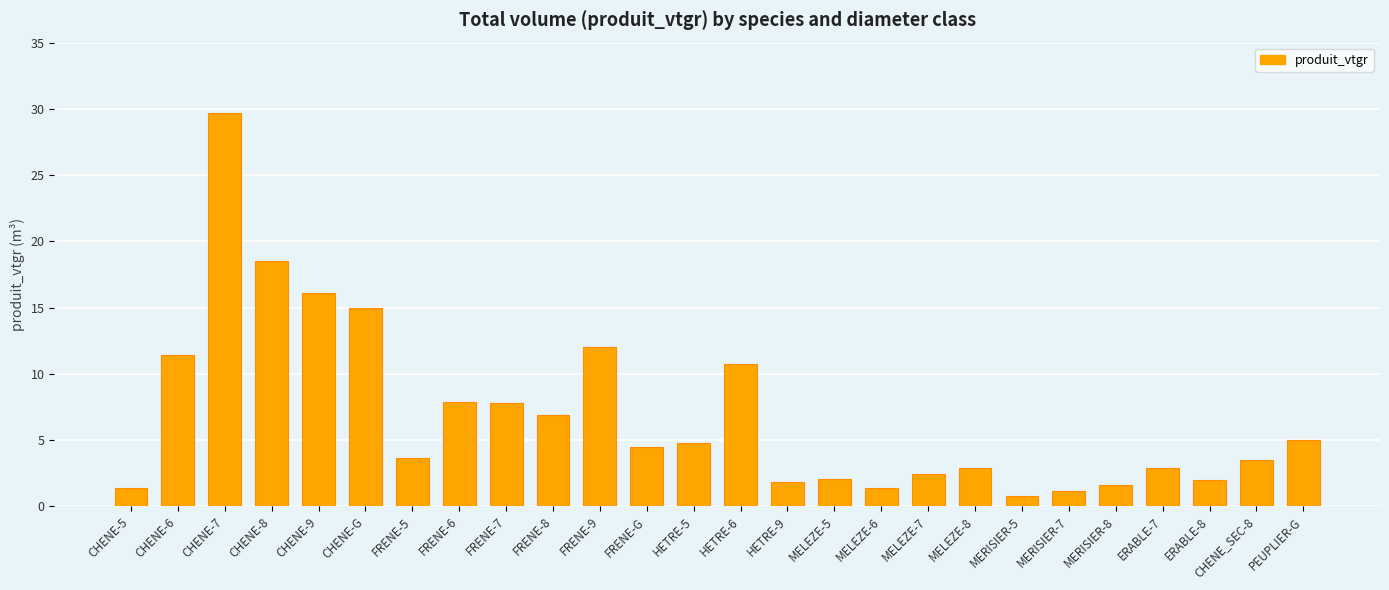

What value does the data have at HETRE-5?

4.8